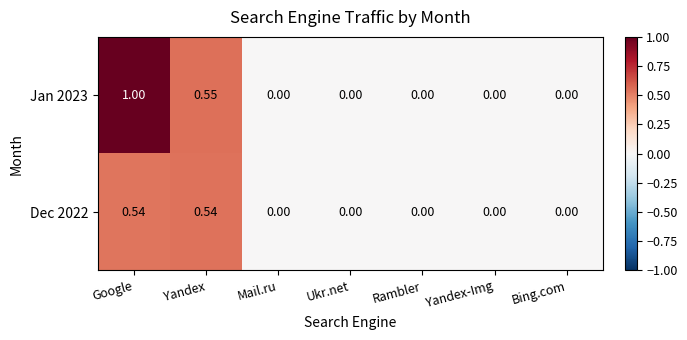

Which series has the widest spread of values?

Jan 2023